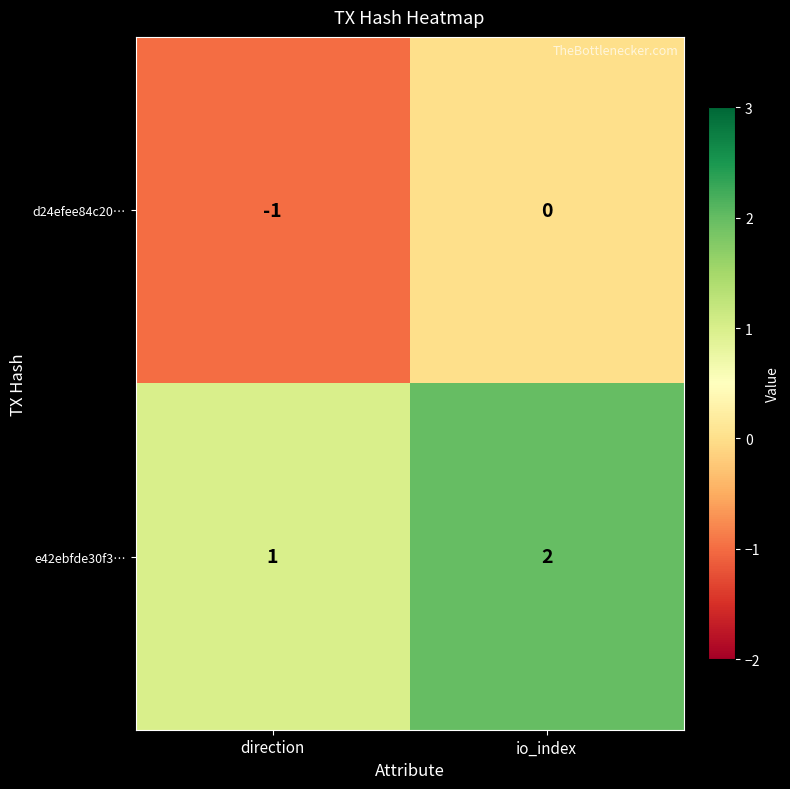

List the series in order of their peak value, highest first.

e42ebfde30f3…, d24efee84c20…